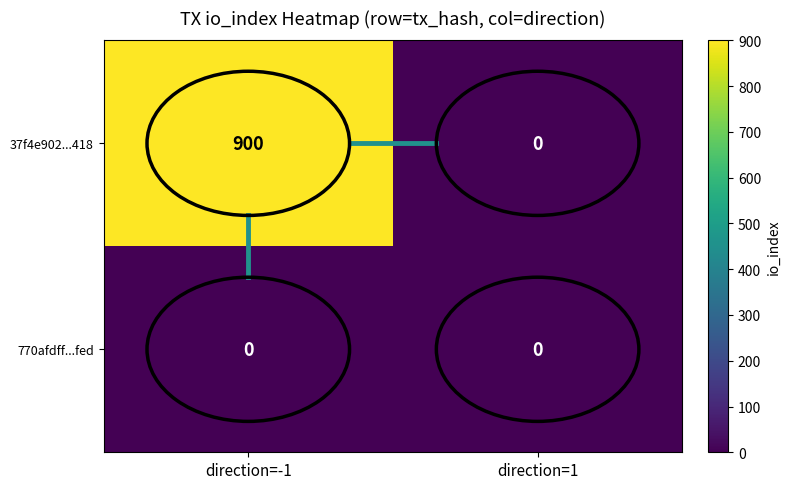

At which category is the sum across all series the highest?

direction=-1